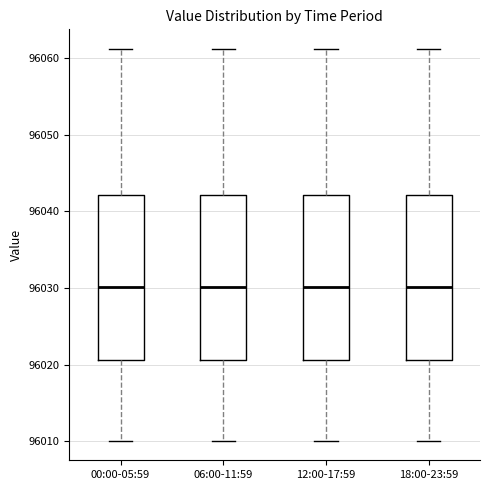

Where is the lower edge of the box for 12:00-17:59 on the y-axis? The values are not printed on the chart, so give them approximately, as read against the axis.

96021